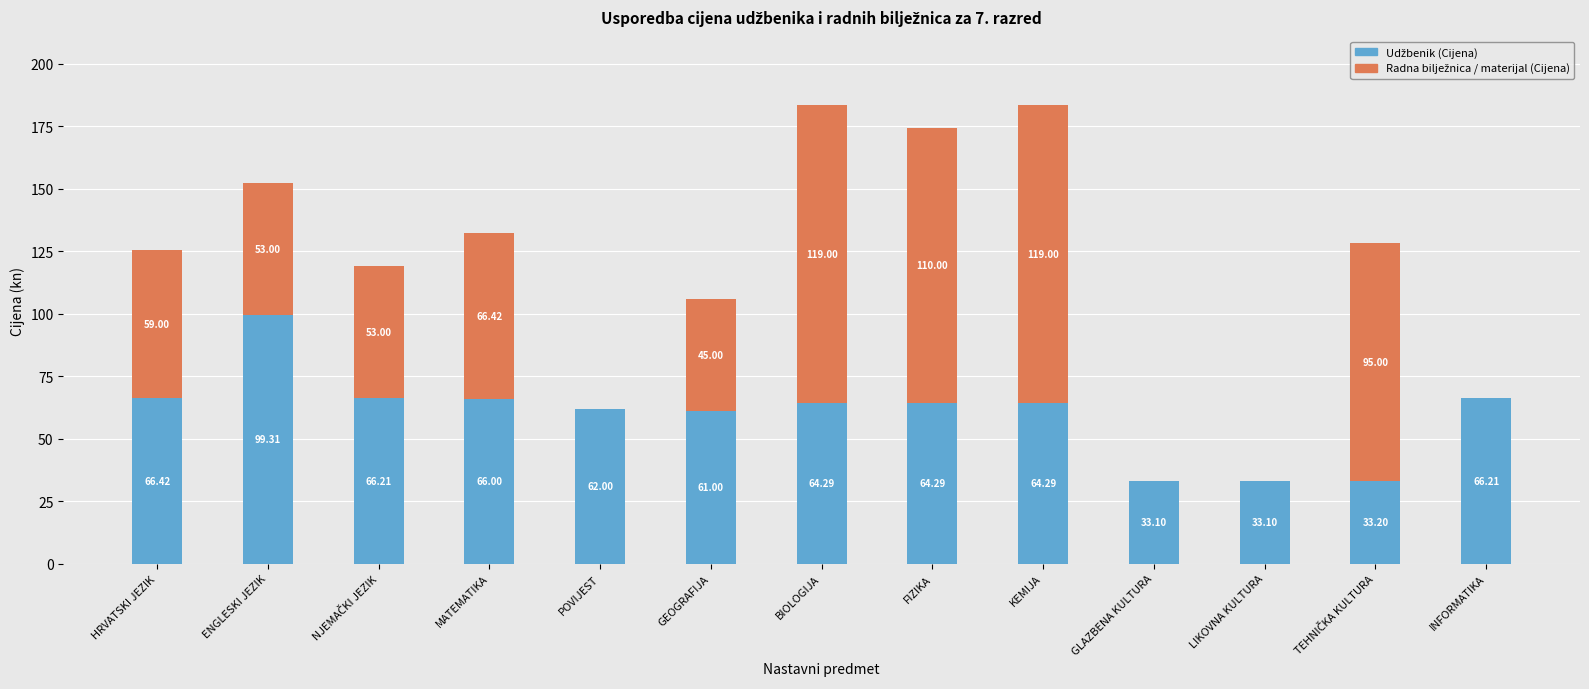

What is the total value across all series at HRVATSKI JEZIK?

125.4